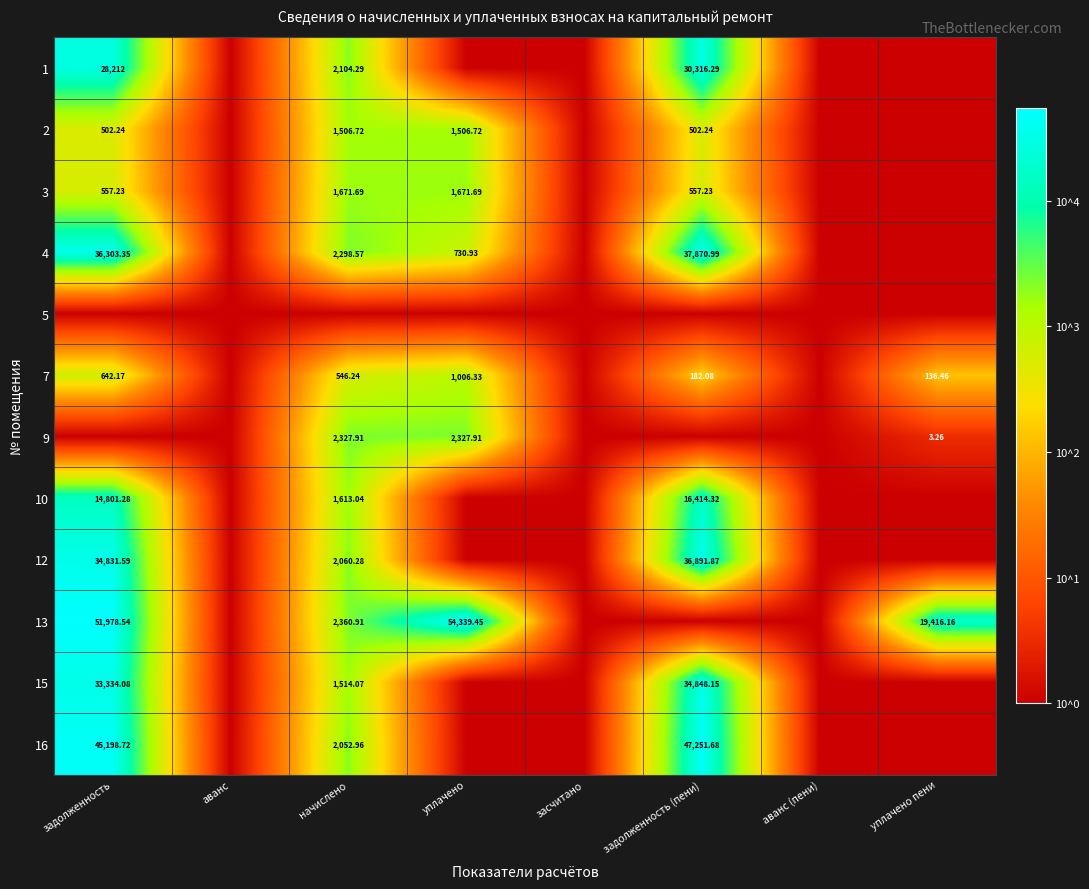

Where is 7 nearest to the value 1?

аванс